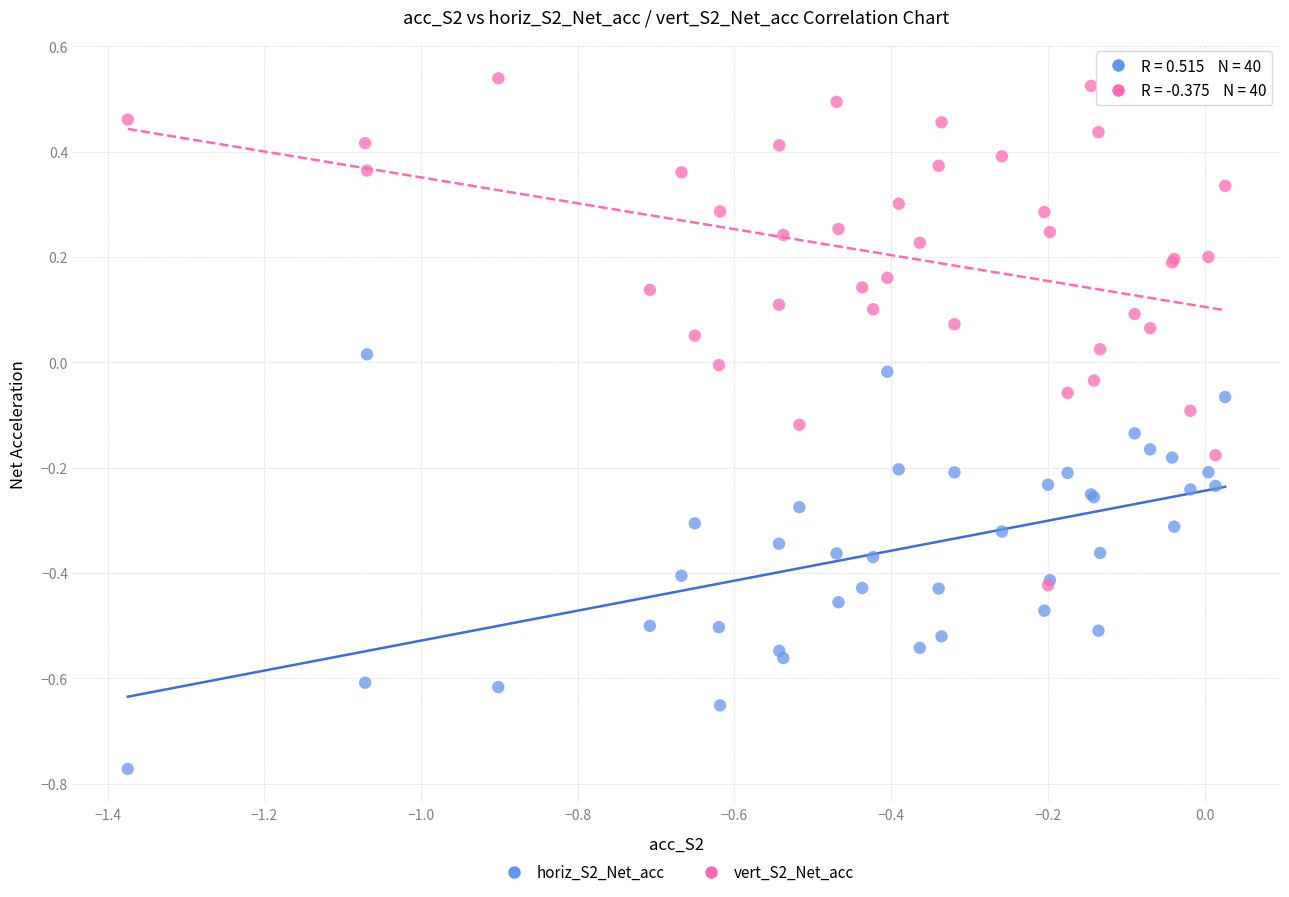

Which series has the largest Y range (max minus min)?

vert_S2_Net_acc